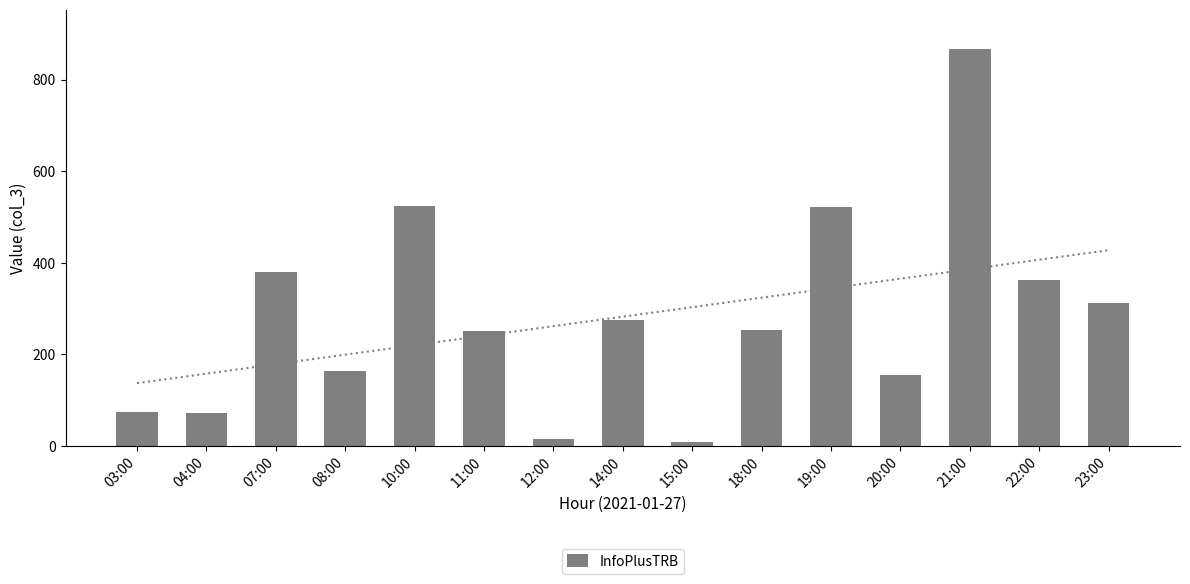

Is it true that the value at 10:00 is 310?

False